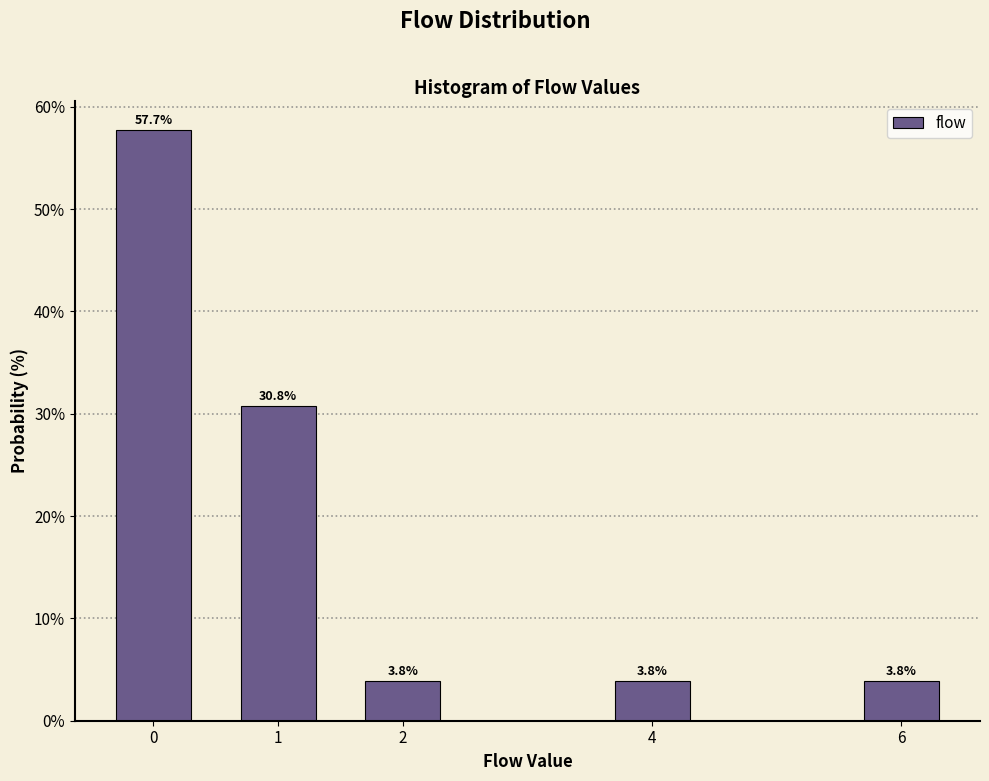

Reading left to right, what are all the values shown in this chart?

57.7	30.8	3.8	3.8	3.8